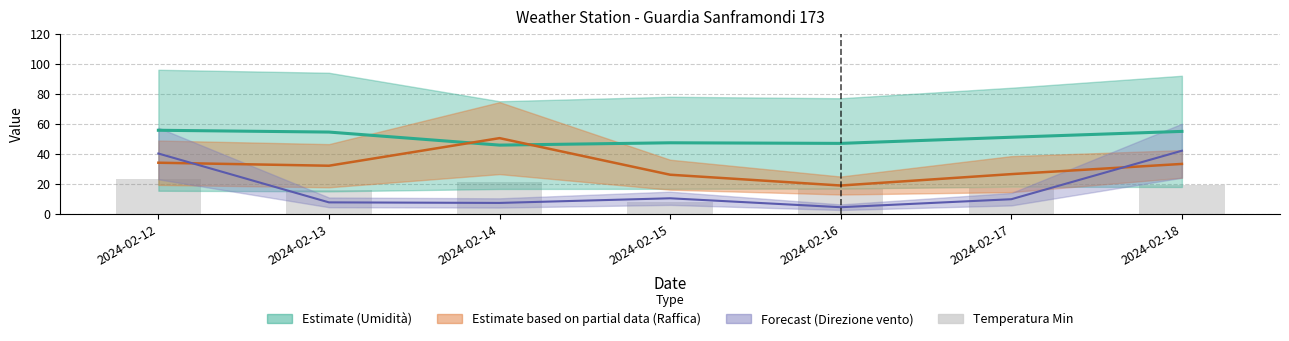

Which series changed the most between 2024-02-14 and 2024-02-16?

Partial Estimate centre